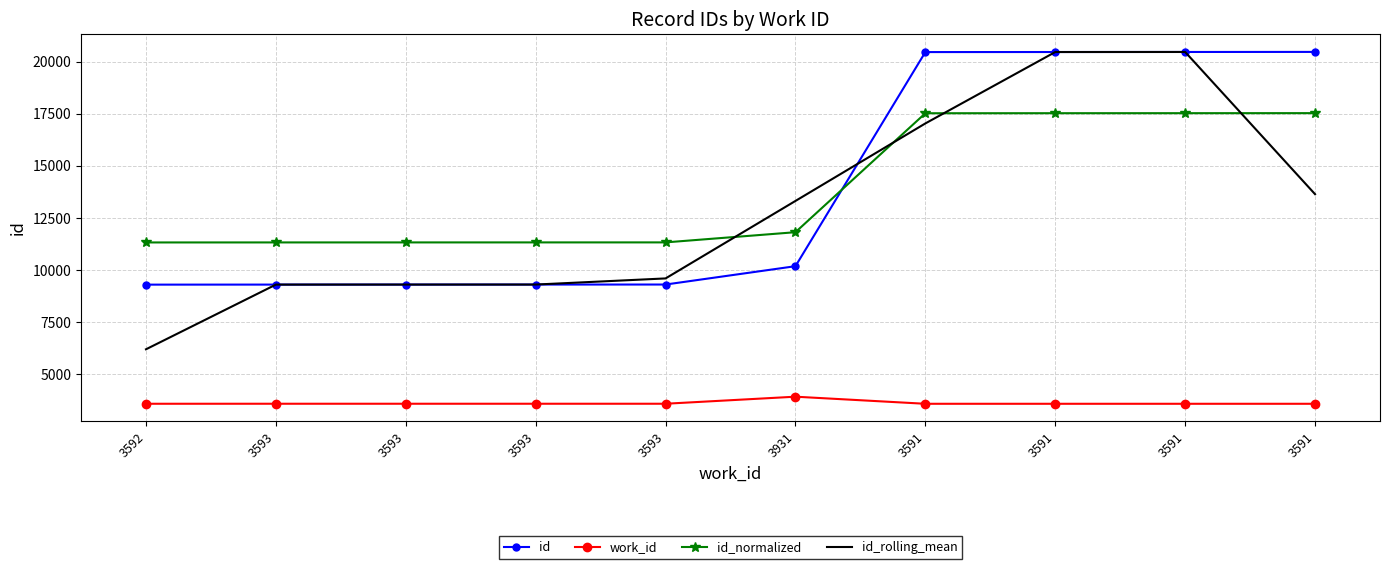

Between 3591 and 3591, which series saw the biggest shift?

id_rolling_mean